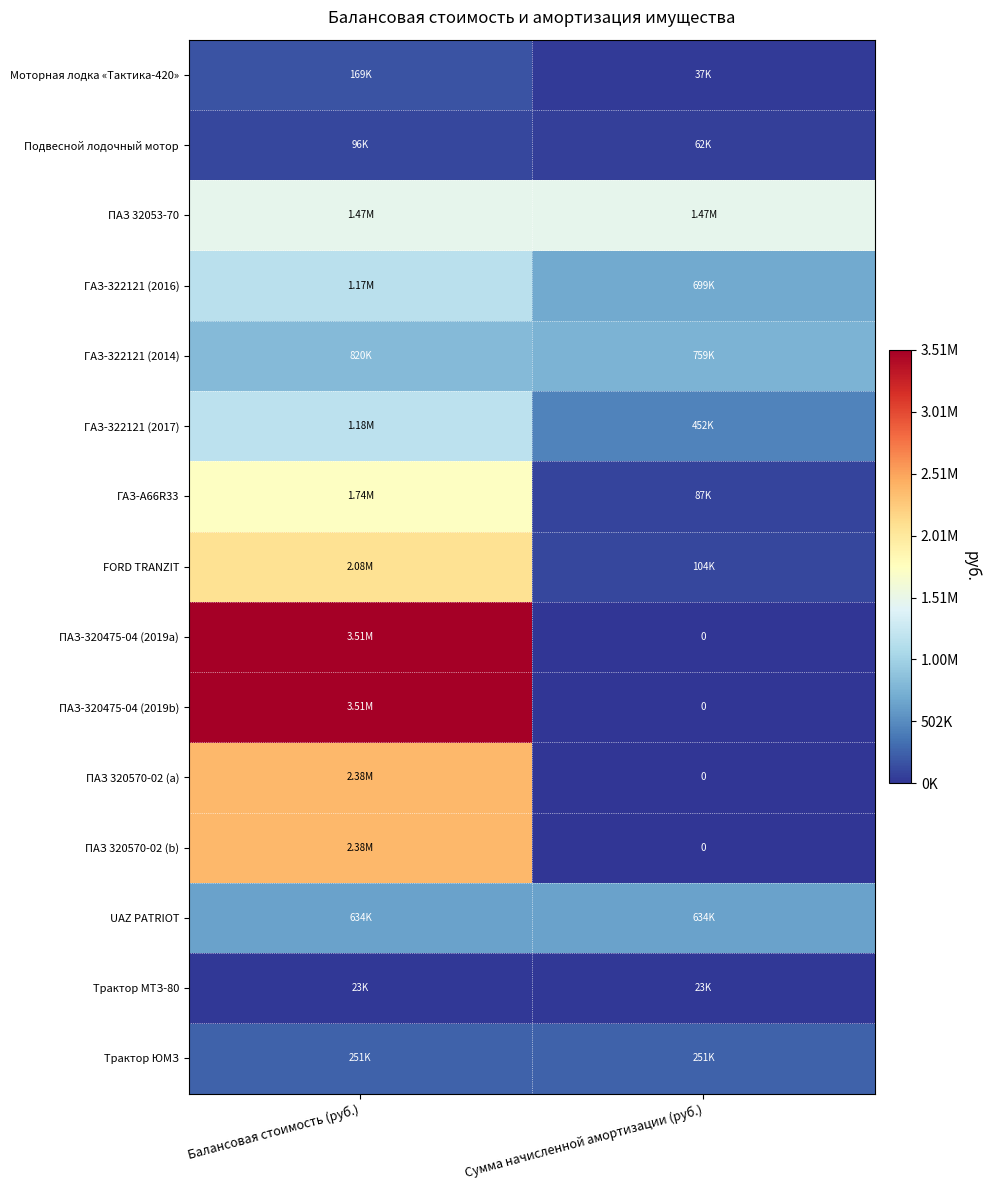

Rank the categories by ГАЗ-322121 (2016) value from lowest to highest.

Сумма начисленной амортизации (руб.), Балансовая стоимость (руб.)